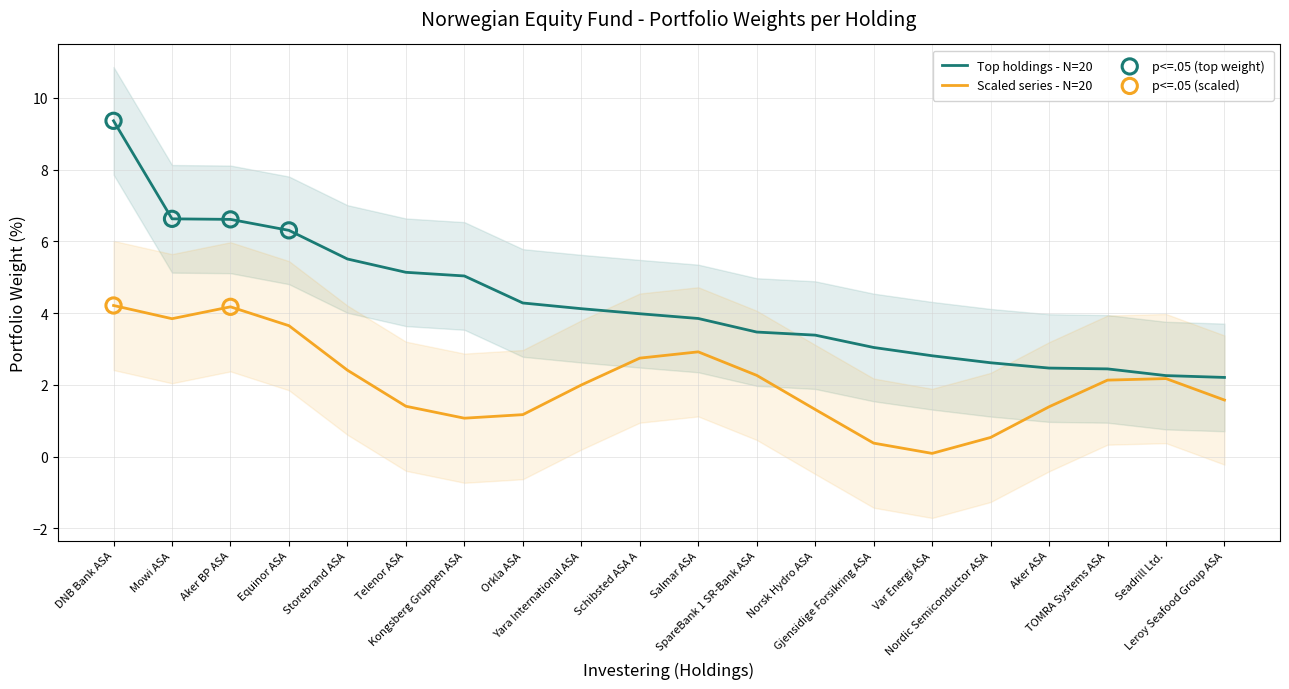

Which has a higher value, Storebrand ASA or Telenor ASA?

Storebrand ASA